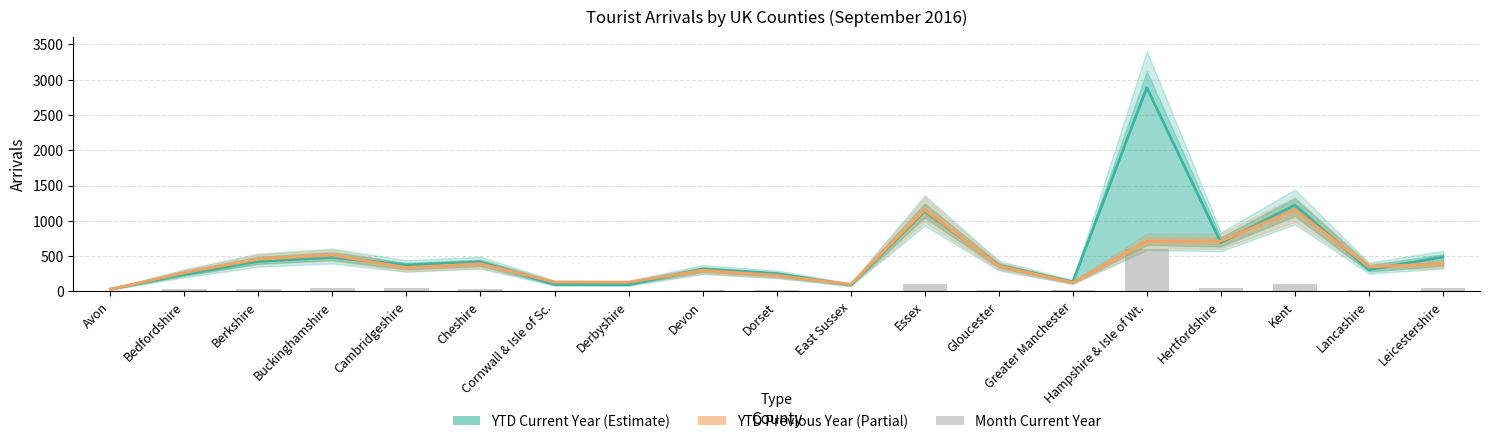

At which label does YTD Current Year first exceed 369?

Berkshire